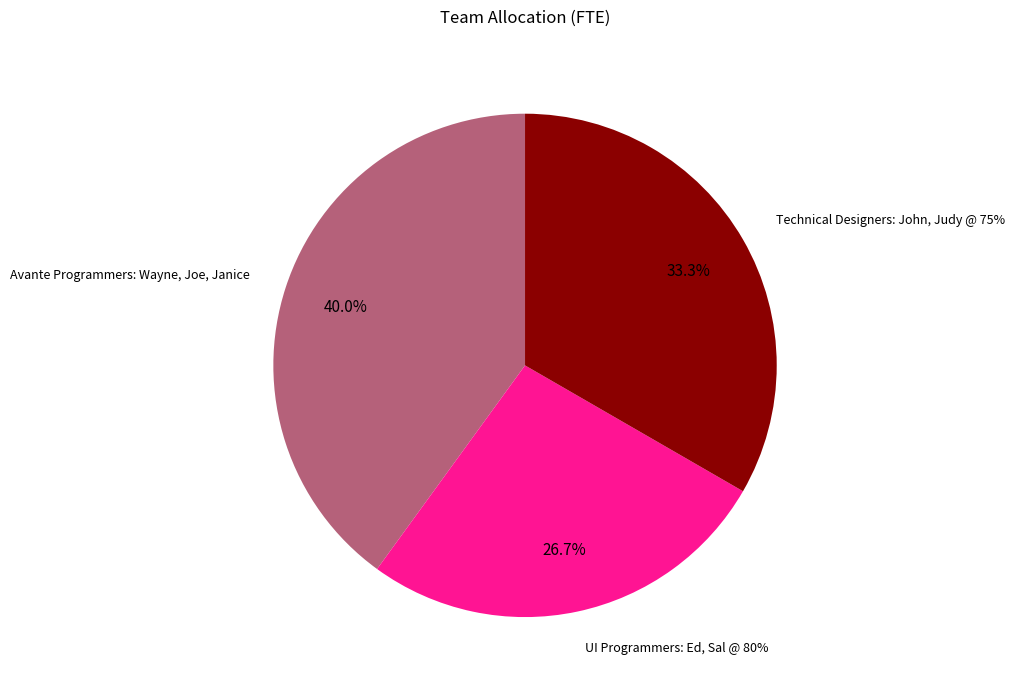

Between UI Programmers: Ed, Sal @ 80% and Technical Designers: John, Judy @ 75%, which is larger?

Technical Designers: John, Judy @ 75%